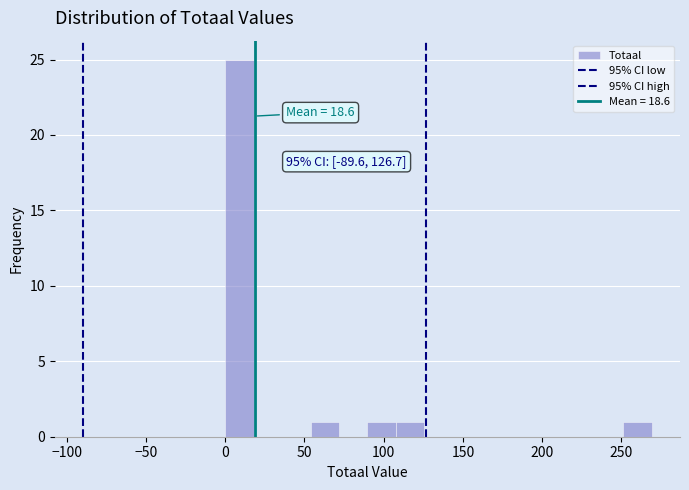

Read against the x-axis, roughly where is the centre of the tallest bar?

10